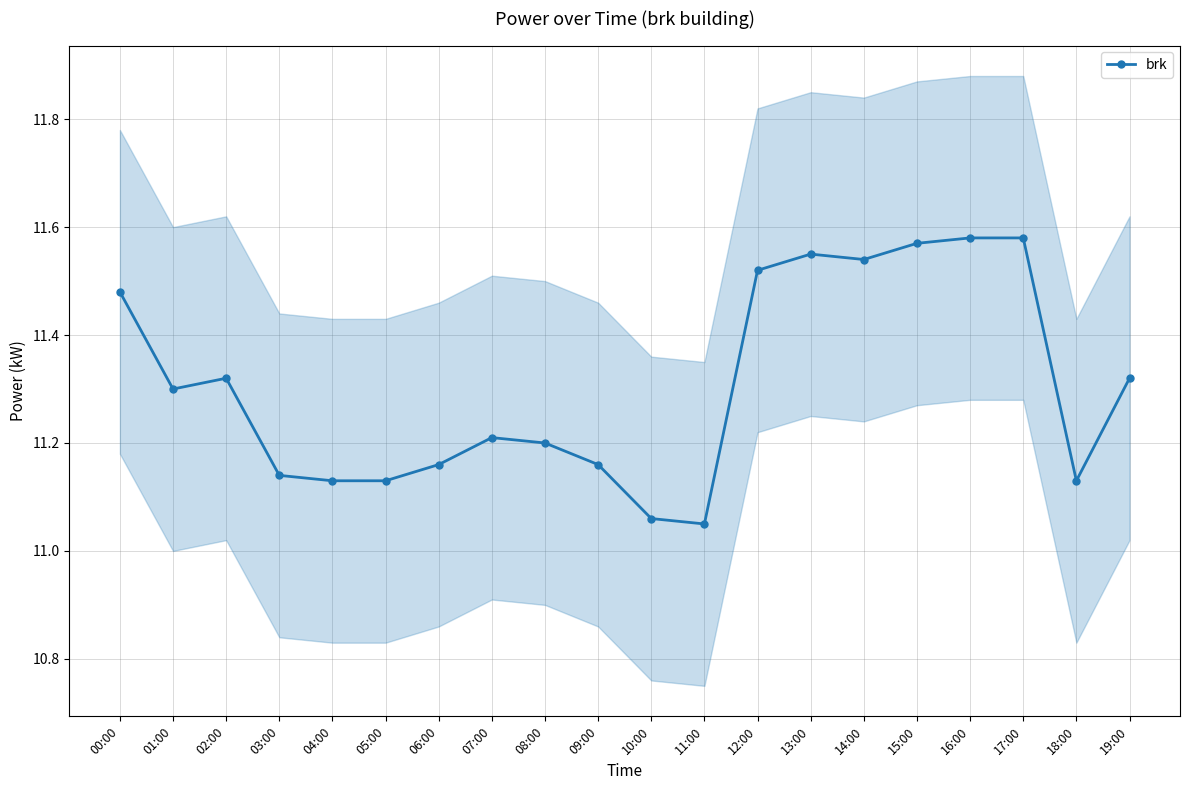

Read the value at 03:00.

11.1